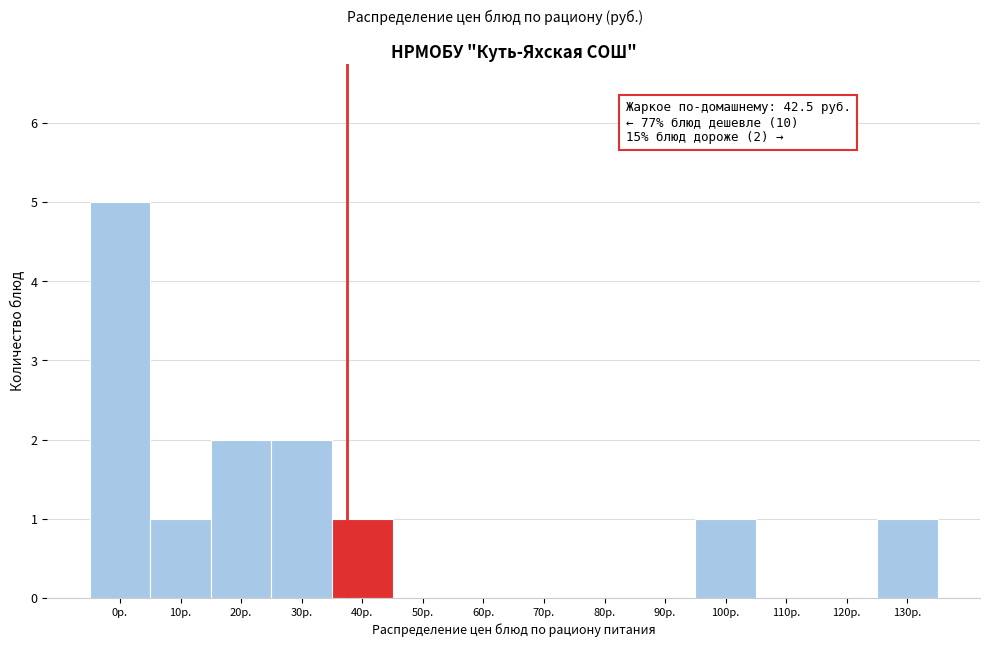

Reading left to right, what are all the values shown in this chart?

0р.=5	10р.=1	20р.=2	30р.=2	40р.=1	50р.=0	60р.=0	70р.=0	80р.=0	90р.=0	100р.=1	110р.=0	120р.=0	130р.=1